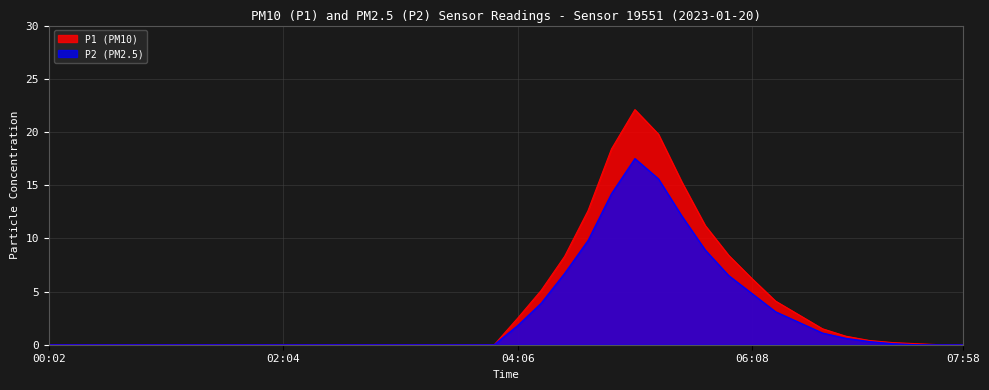

True or false: P2 has more than 0 interior local peaks.

True